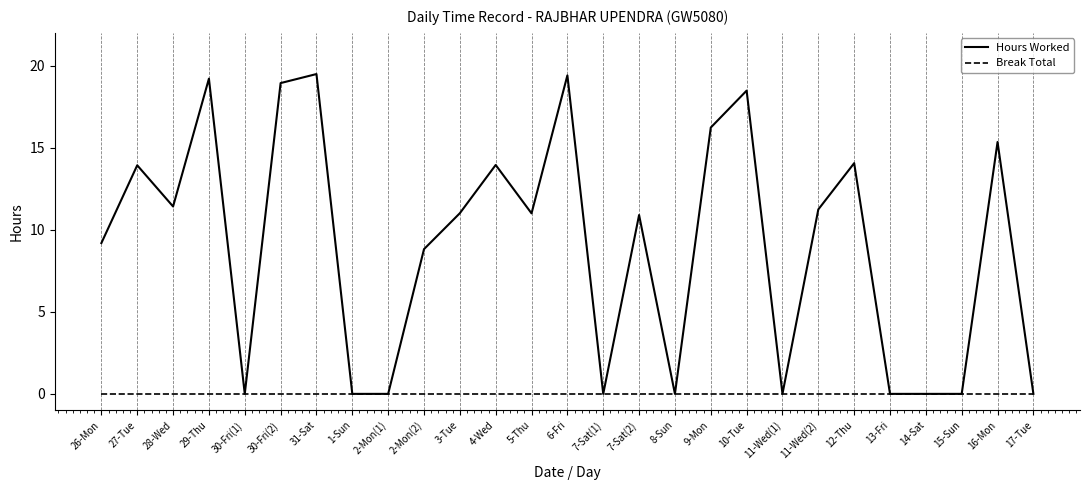

What position from the left is 5-Thu?

13